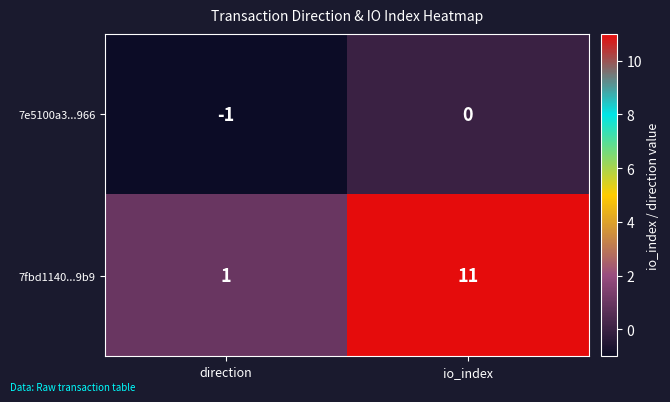

The 7e5100a3...966 series shows 0 at io_index. True or false?

True